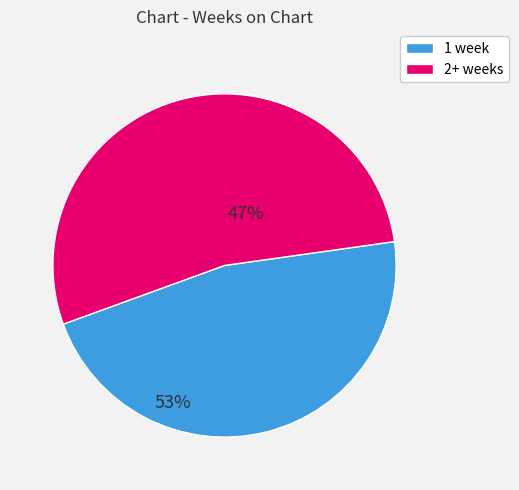

What is the smallest slice in the pie chart?

1 week